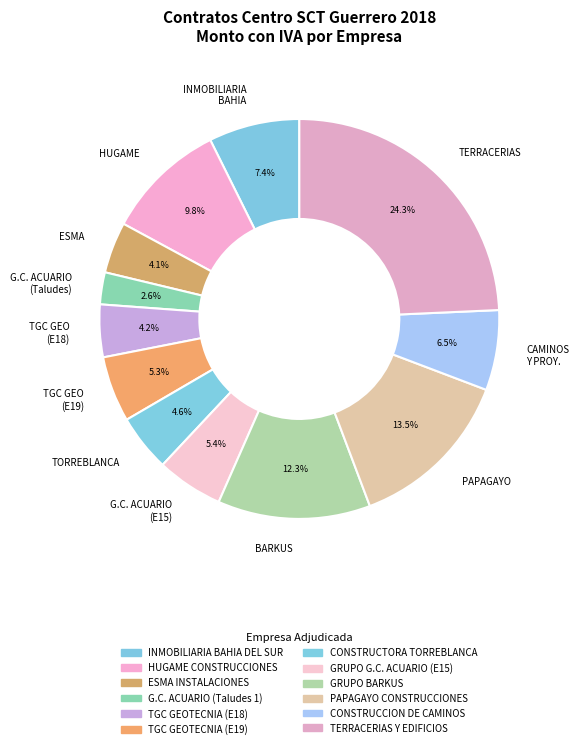

Is there any slice that represents more than half of the pie?

No